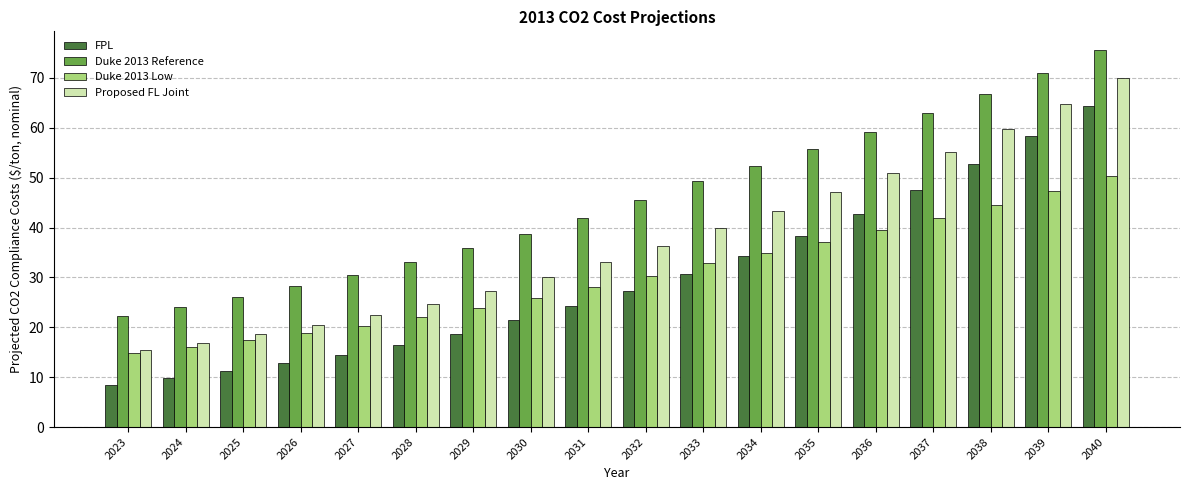

How many bars are there in total?

72